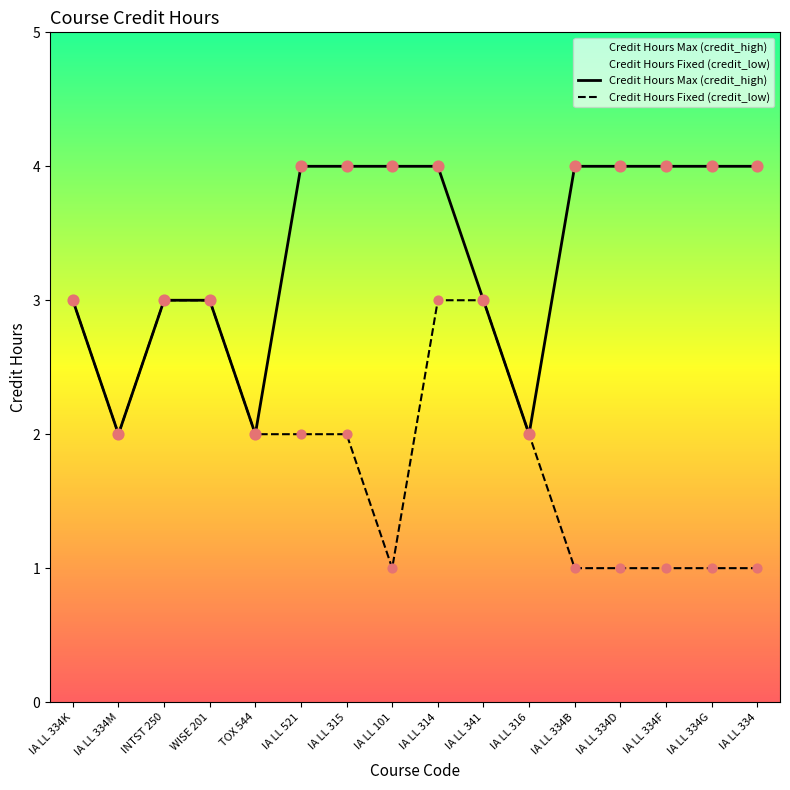

Which series reaches the maximum Y coordinate?

Credit Hours Max (credit_high)